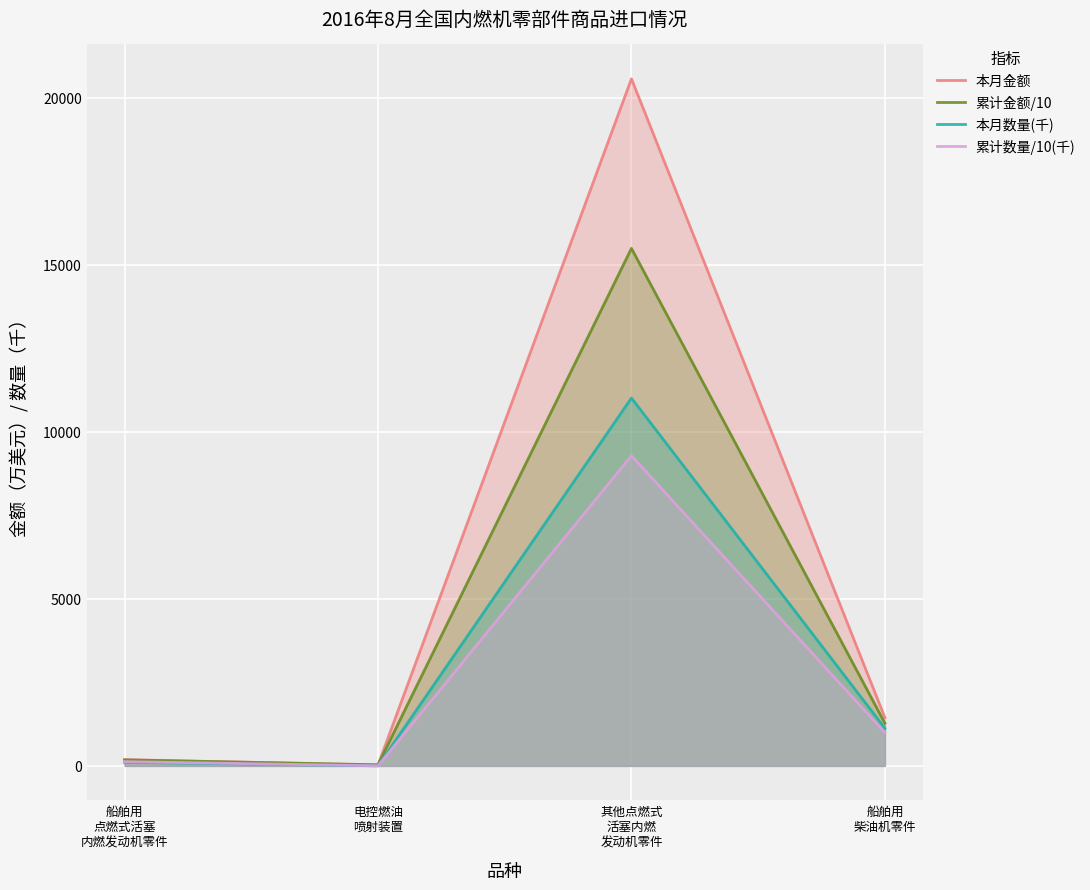

Which series has the widest spread of values?

本月金额